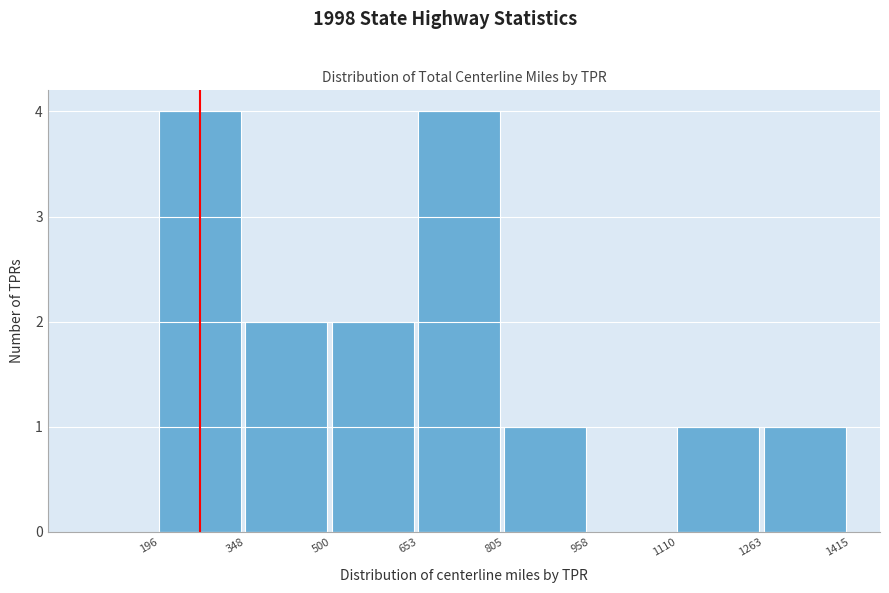

Reading left to right, list every bar in this chart as the range it spans on the x-axis followed by its height. The values are not printed on the chart, so give them approximately, as read against the axis.

196 to 348: 4
348 to 500: 2
500 to 653: 2
653 to 805: 4
805 to 958: 1
958 to 1110: 0
1110 to 1263: 1
1263 to 1415: 1